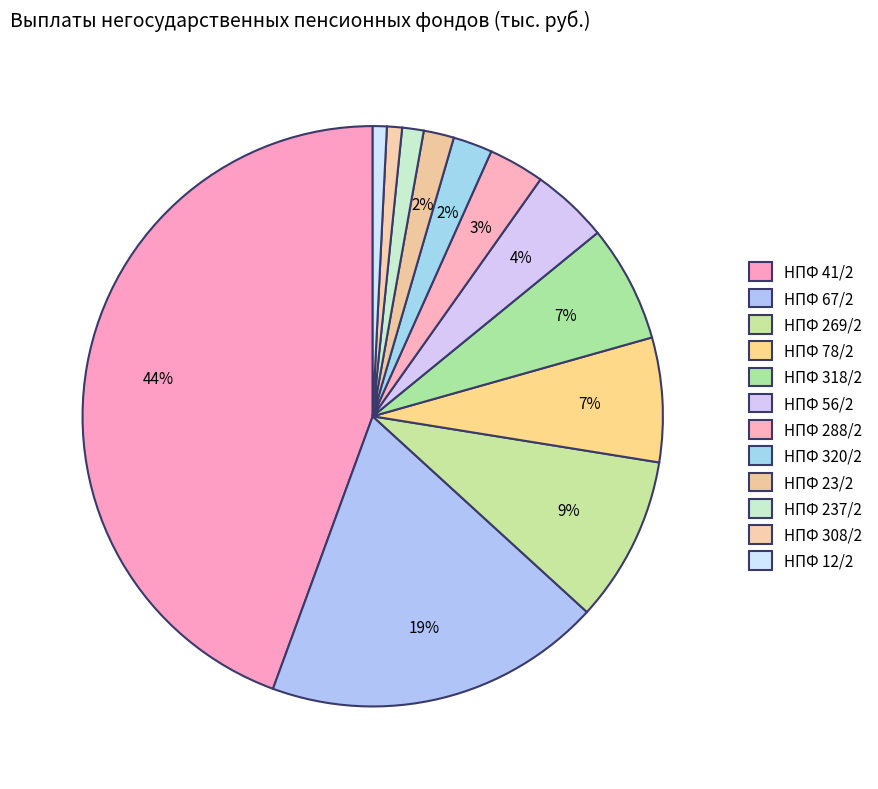

Count the number of slices in the pie.

12